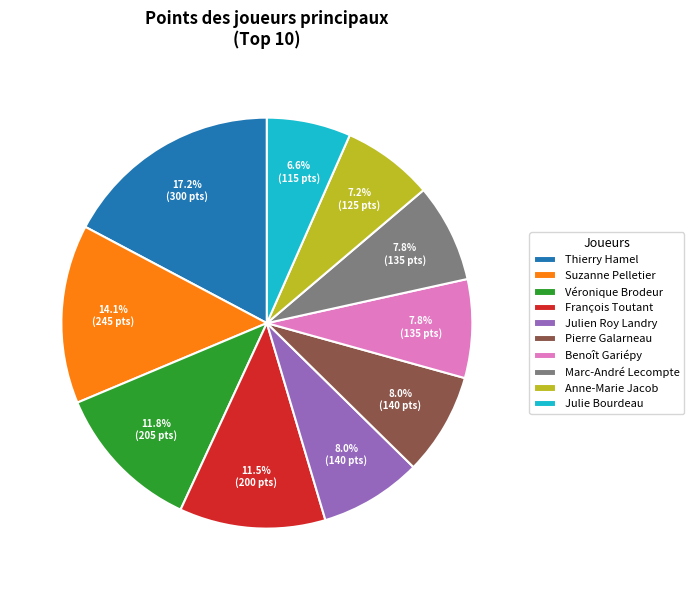

What is the ratio of the value at Thierry Hamel to the value at Julie Bourdeau?

2.6